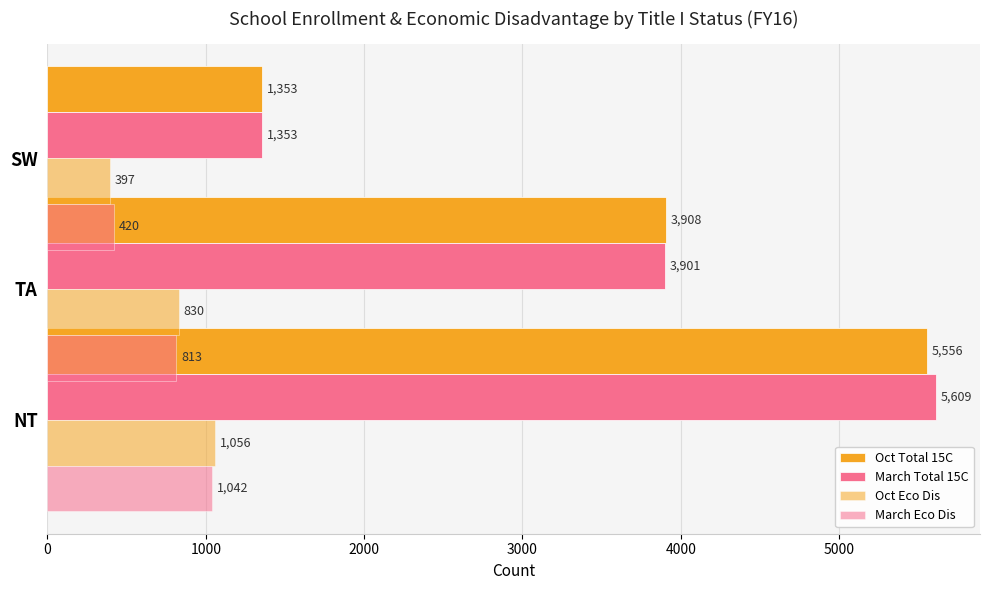

What is the value of the Oct Total 15C bar at the 2nd from the left?

3908